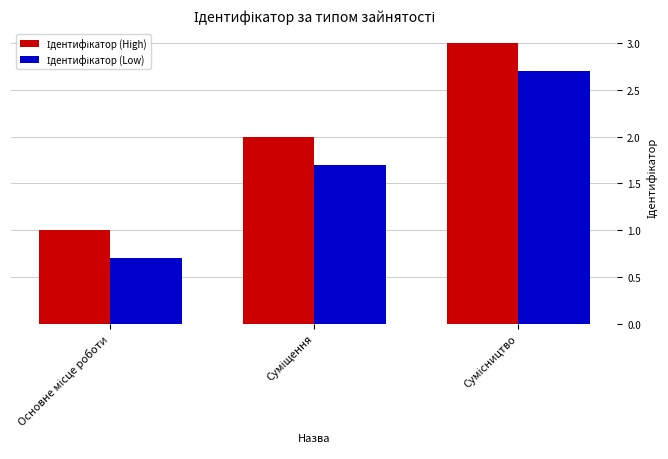

At how many categories does at least one series exceed 0?

3